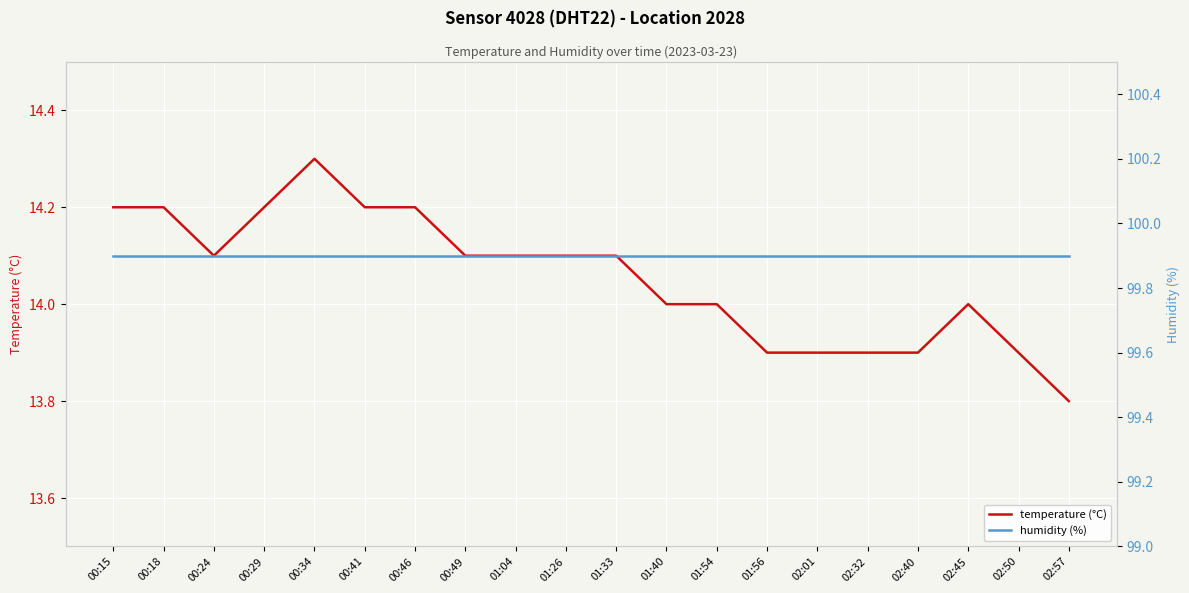

Where is temperature (°C) nearest to the value 14?

01:40